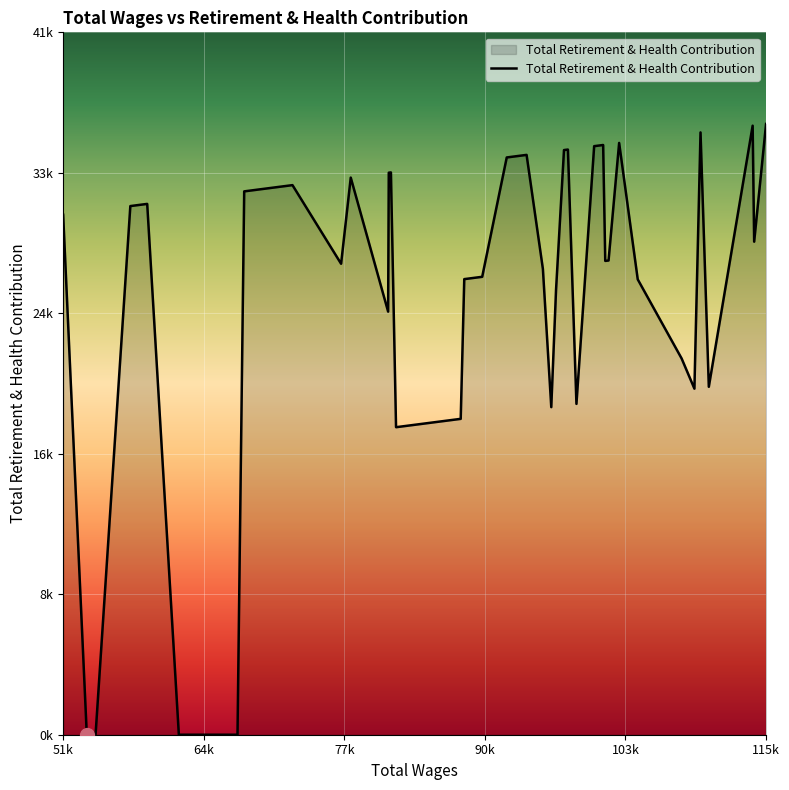

Is this an area chart (filled region under the line)?

Yes